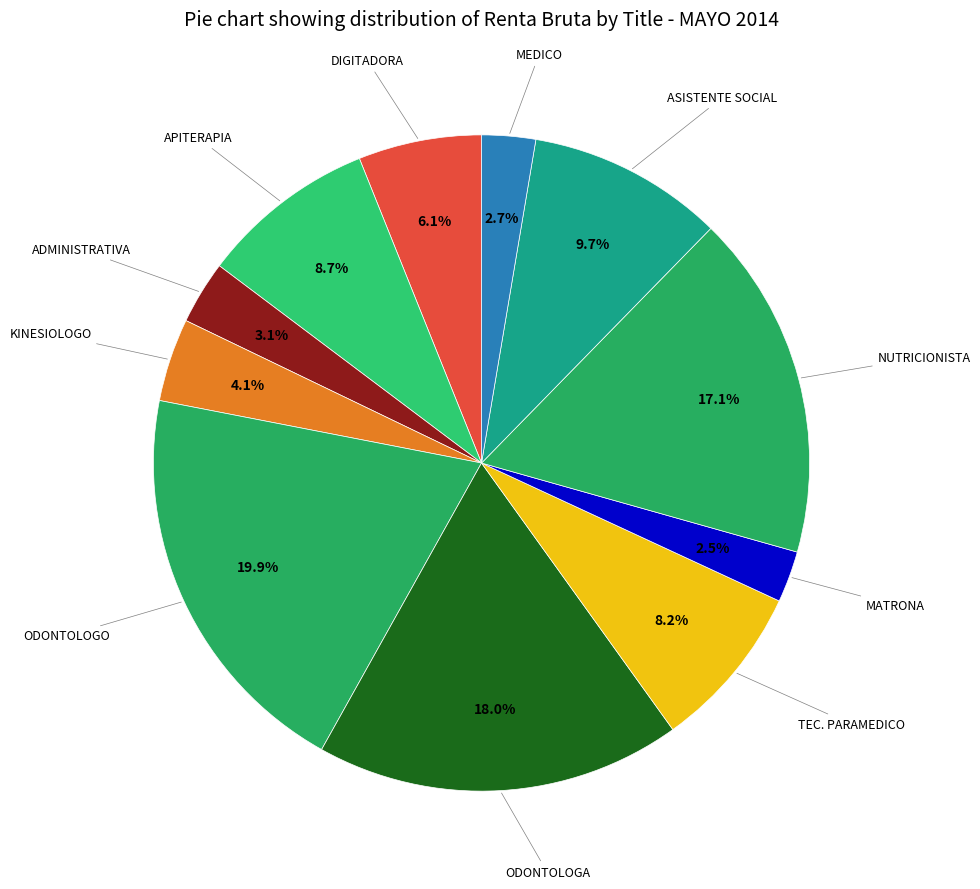

Count the number of slices in the pie.

11